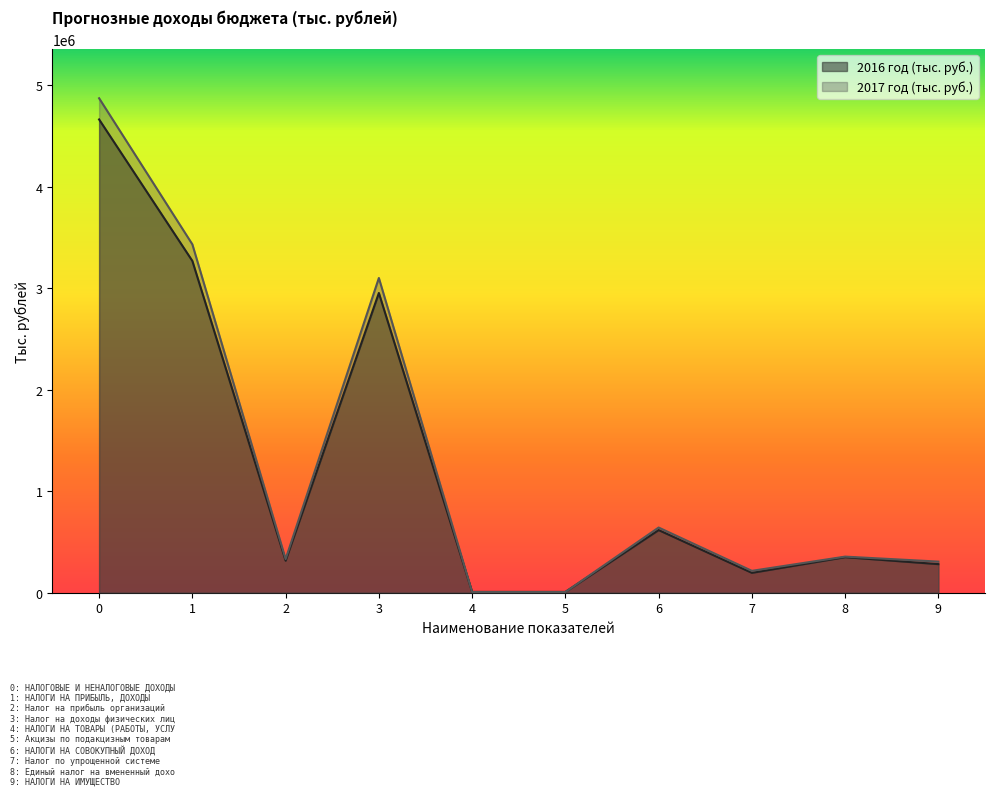

The value of 2016 год (тыс. руб.) at 3 is 4888217.6. True or false?

False